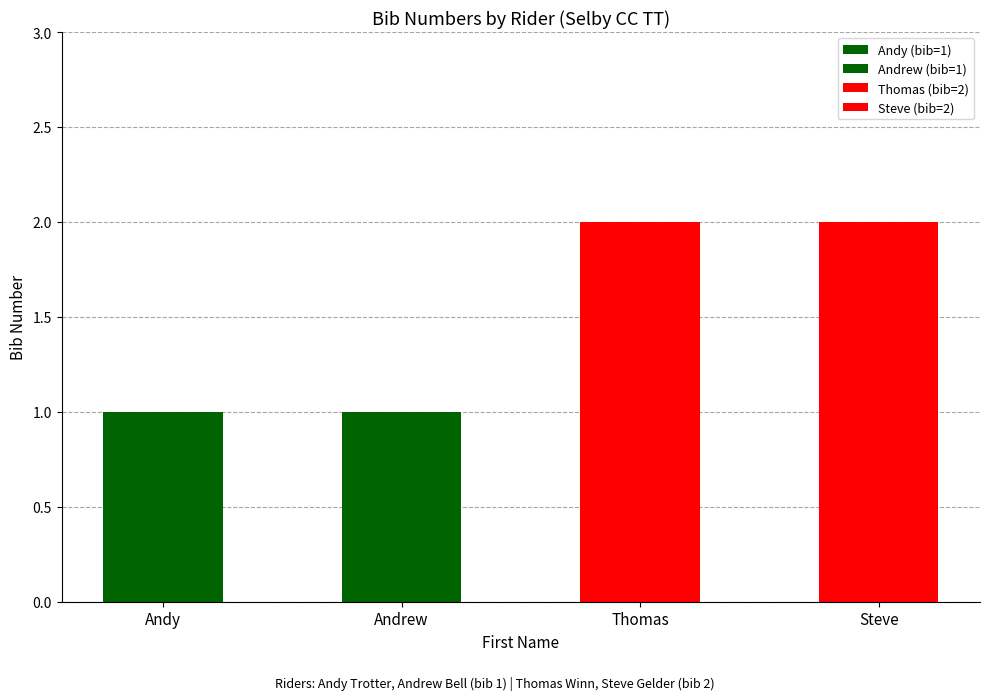

What value does the data have at Andrew?

1